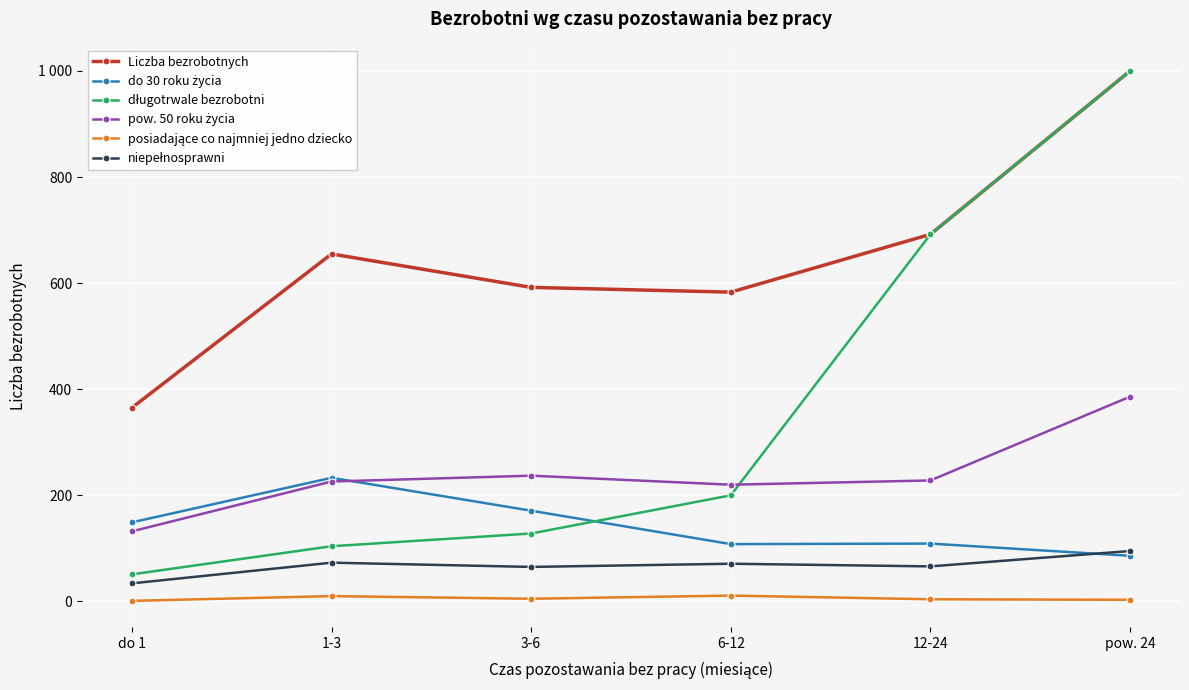

What is the label of the 1st point from the left?

do 1